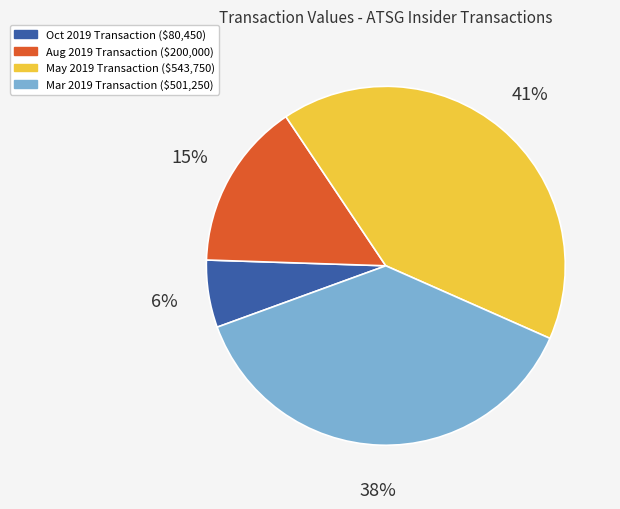

Is there any slice that represents more than half of the pie?

No